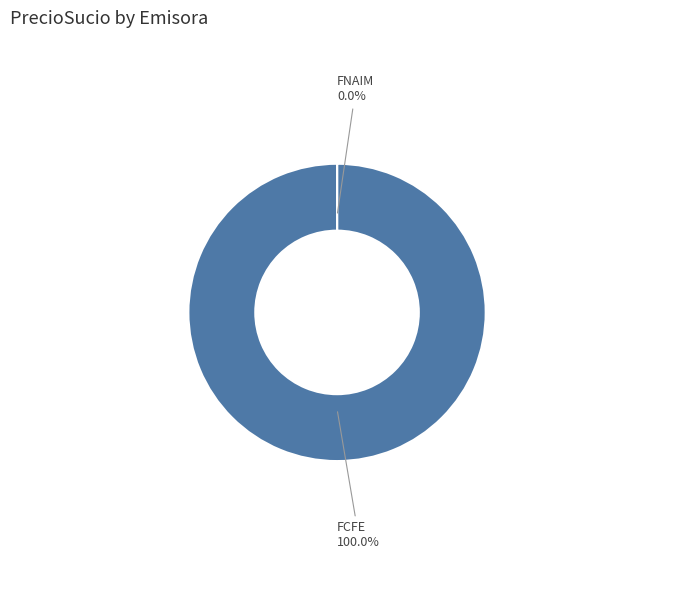

Which slice is the largest?

FCFE